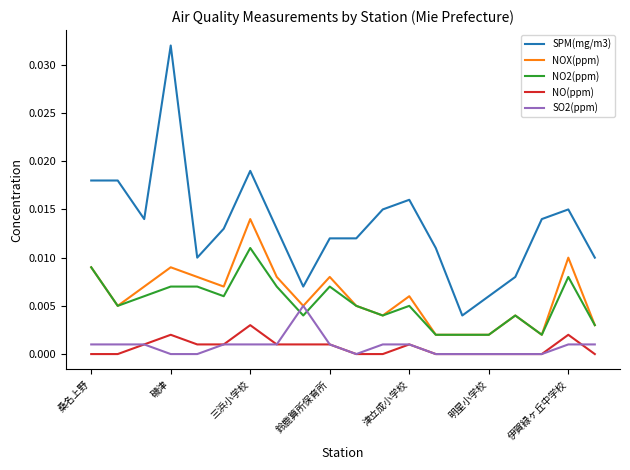

Which series has the largest total across all categories?

SPM(mg/m3)